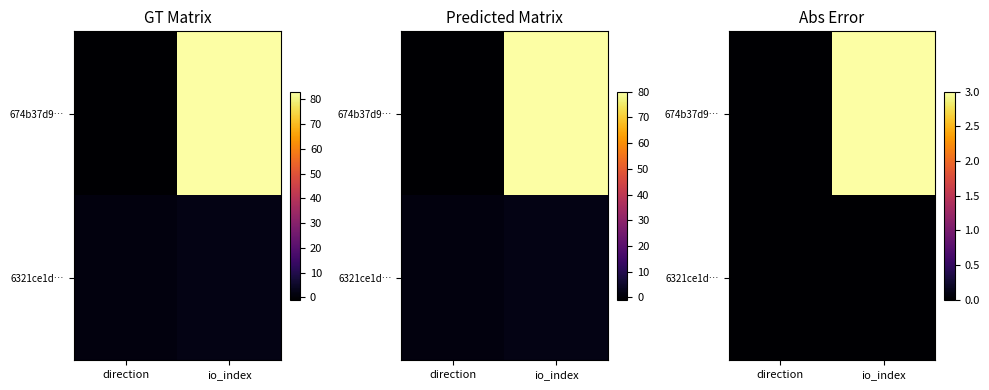

At which category is the sum across all series the highest?

io_index